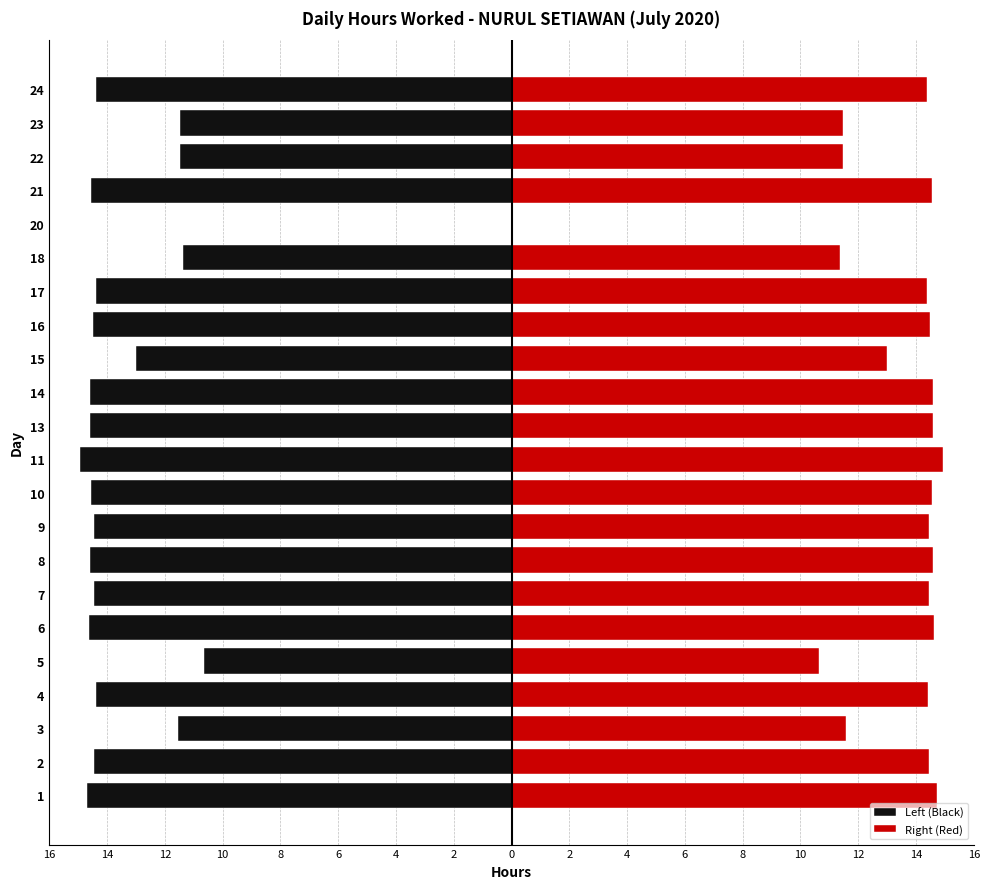

What is the lowest value of the Left (Black) series?

-14.9